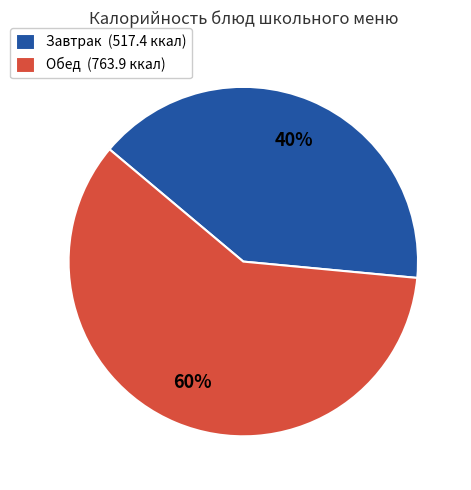

Approximately how many times larger is the value at Обед (763.9 ккал) compared to Завтрак (517.4 ккал)?

1.5